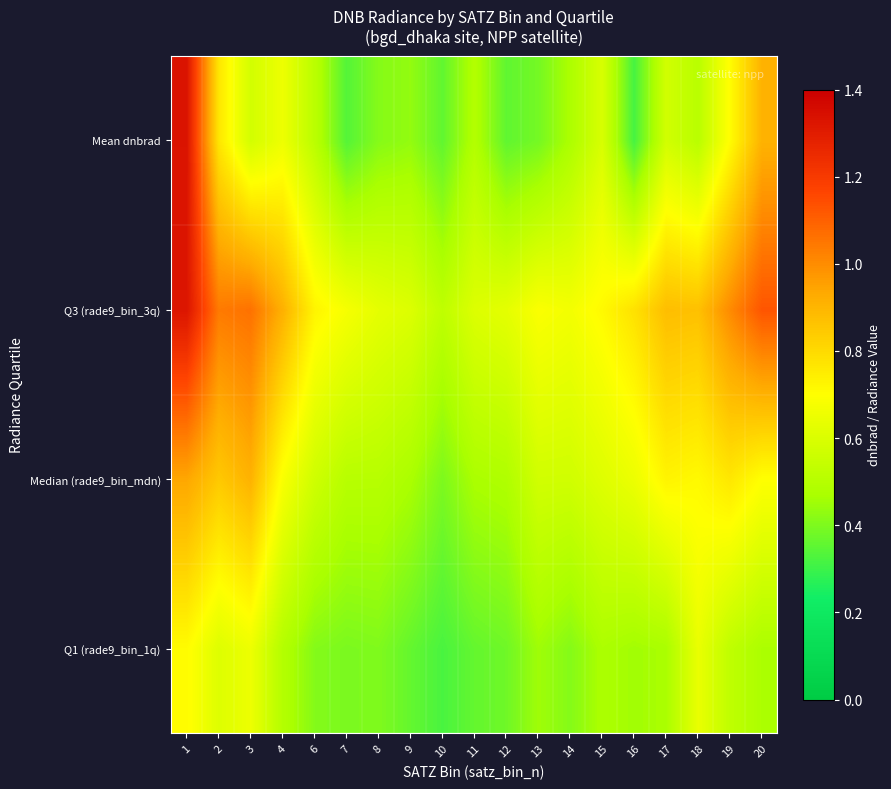

At 3, list the series in order from largest to smallest.

Q3 (rade9_bin_3q), Median (rade9_bin_mdn), Q1 (rade9_bin_1q), Mean dnbrad